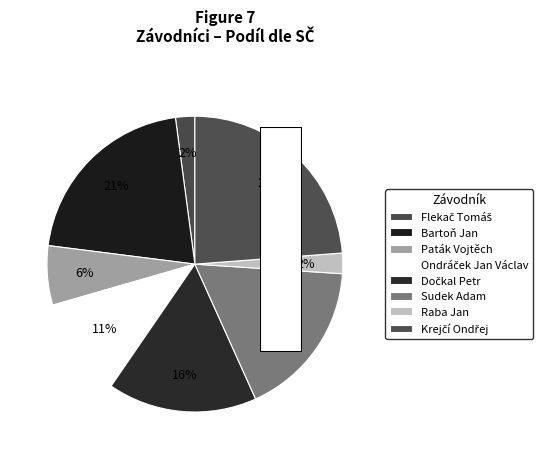

Which has a higher value, Sudek Adam or Dočkal Petr?

Sudek Adam